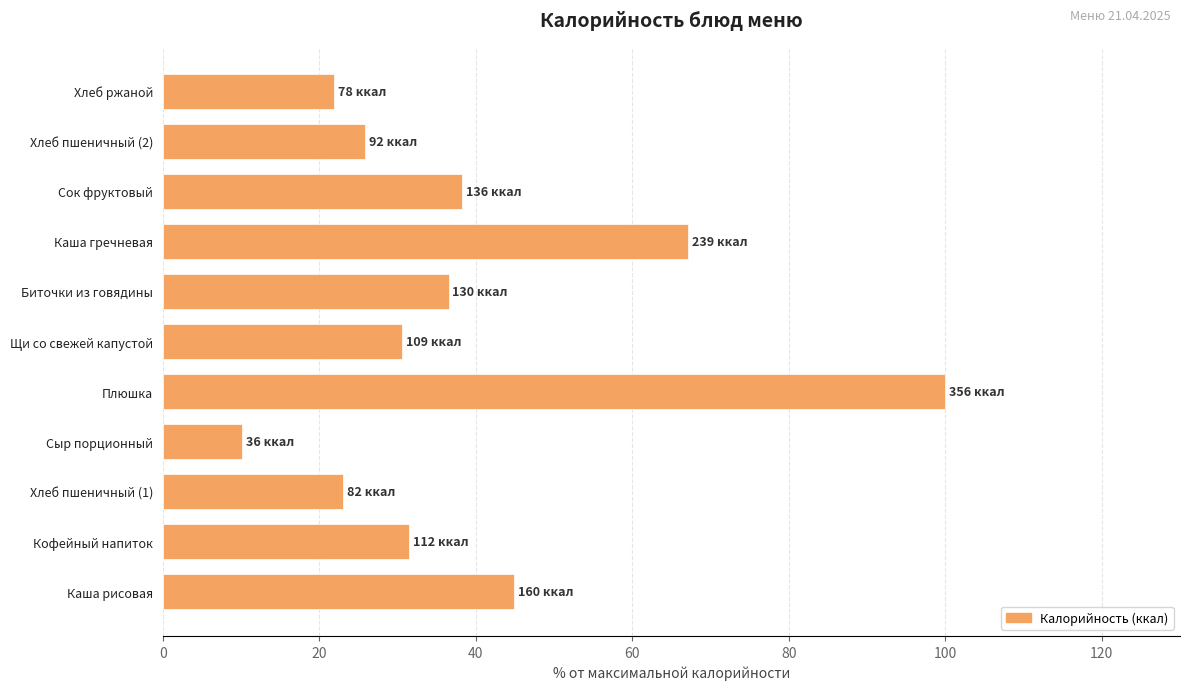

Reading bottom to top, what are all the values shown in this chart?

Каша рисовая=44.9	Кофейный напиток=31.5	Хлеб пшеничный (1)=23.0	Сыр порционный=10.1	Плюшка=100.0	Щи со свежей капустой=30.6	Биточки из говядины=36.5	Каша гречневая=67.1	Сок фруктовый=38.2	Хлеб пшеничный (2)=25.8	Хлеб ржаной=21.9